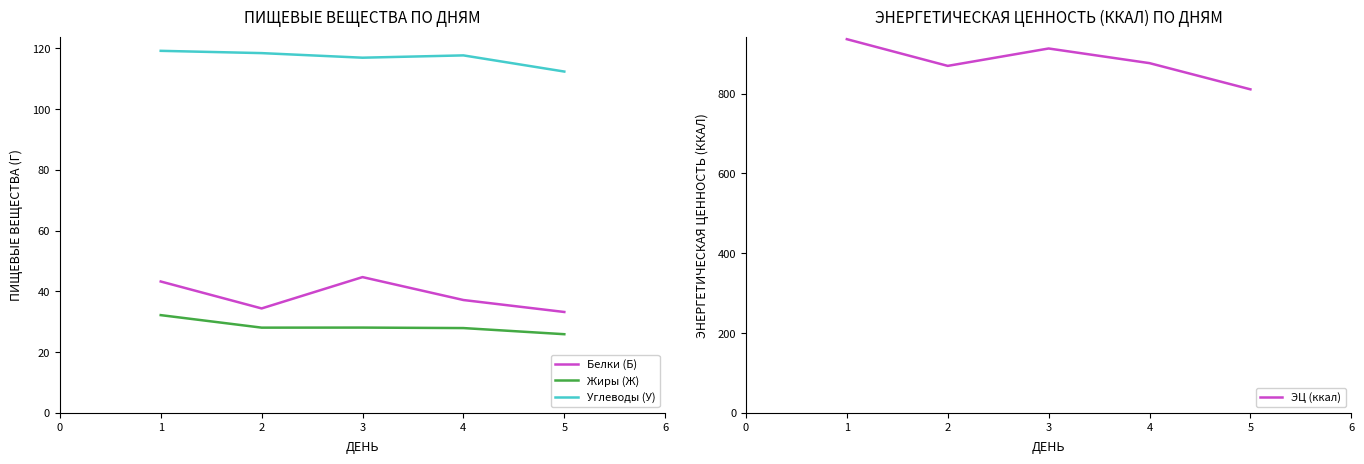

True or false: Жиры (Ж) has a value of 39.0 at 2.

False